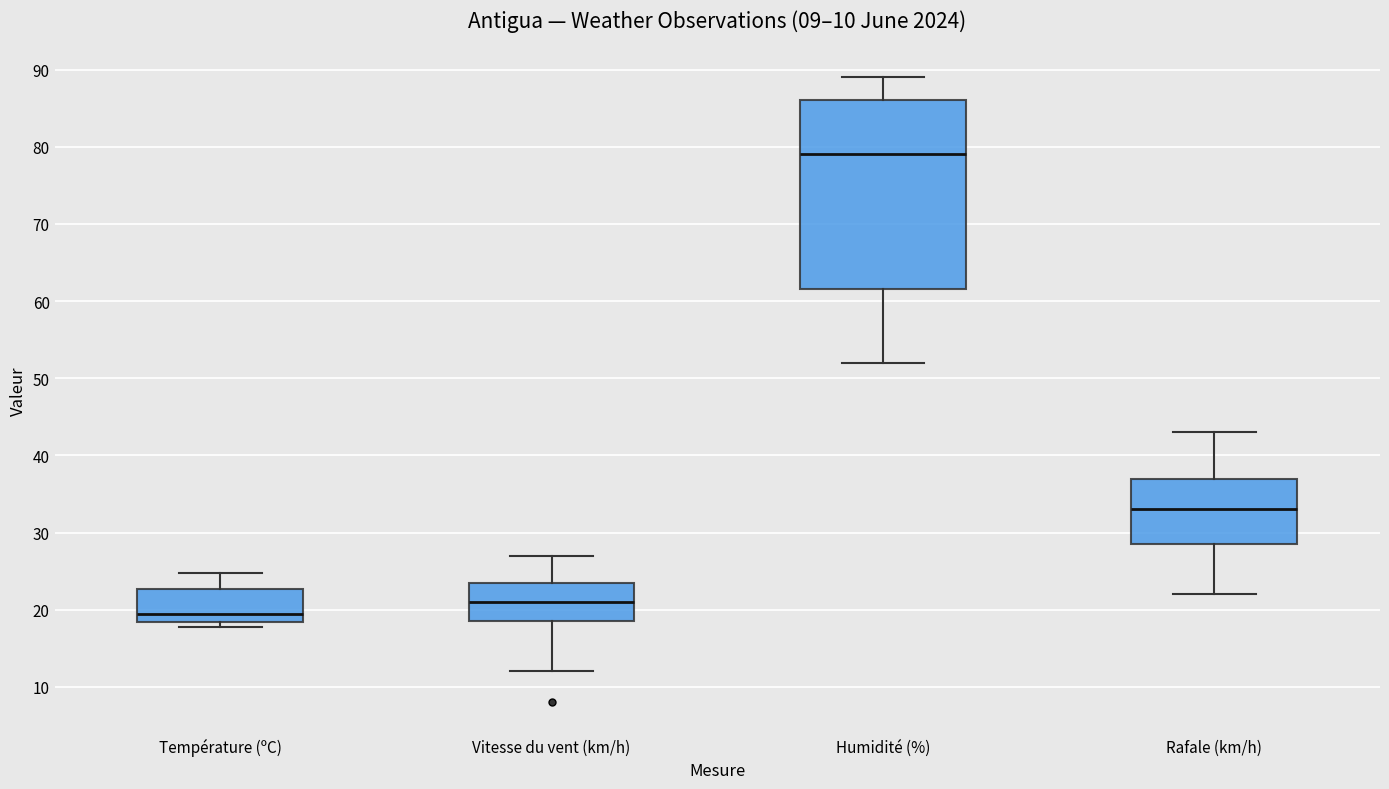

Which box is the tallest, from its lower edge to its upper edge?

Humidité (%)